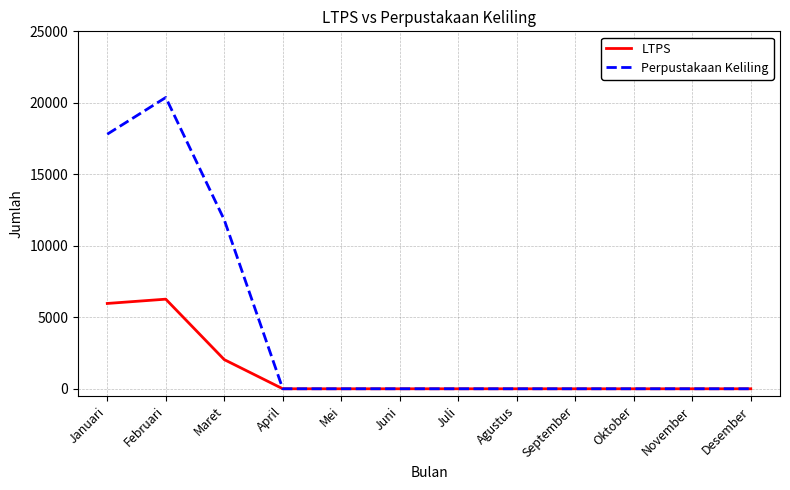

The value of LTPS at April is 4004. True or false?

False